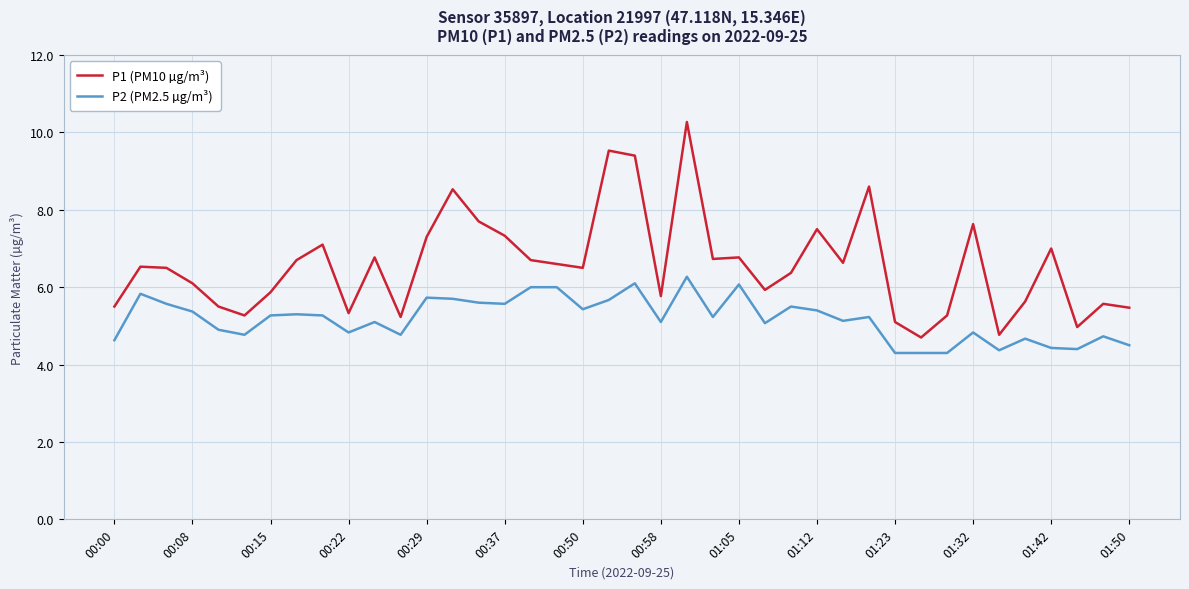

How many values in the P1 (PM10 µg/m³) series are below 6?

16